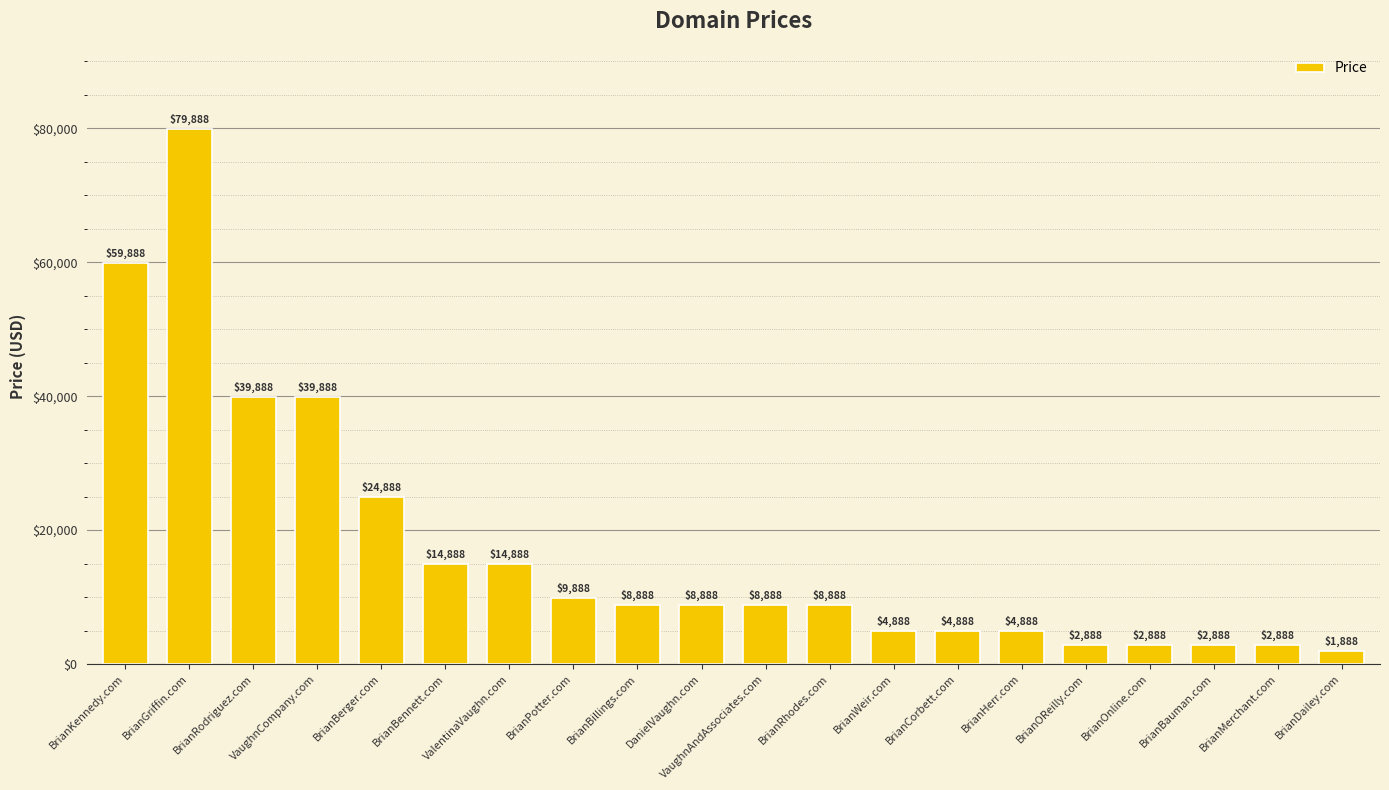

What is the label of the 16th bar from the right?

BrianBerger.com